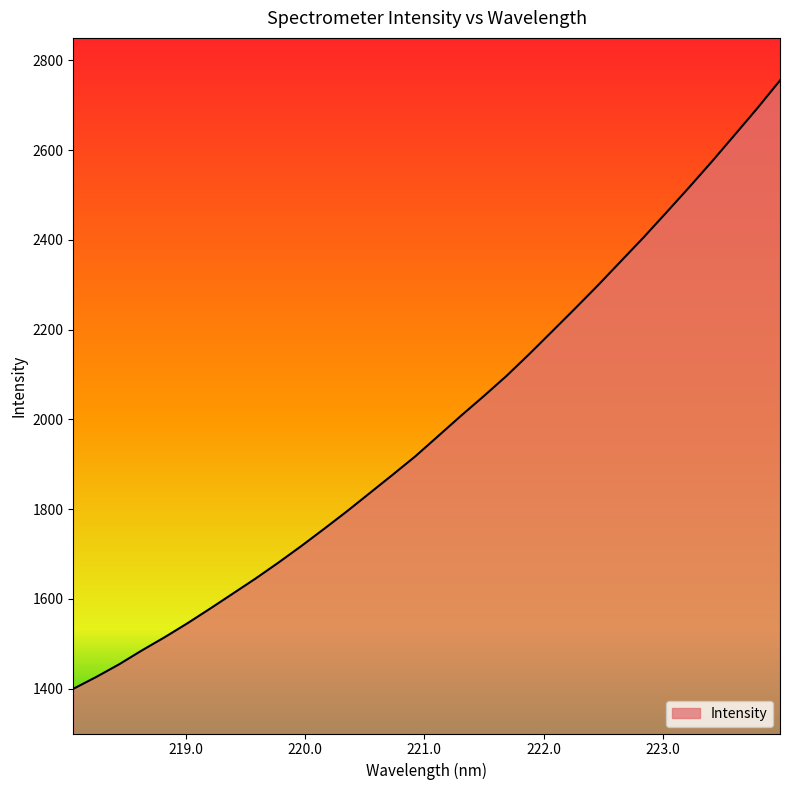

What position from the right is 221.3083?

15